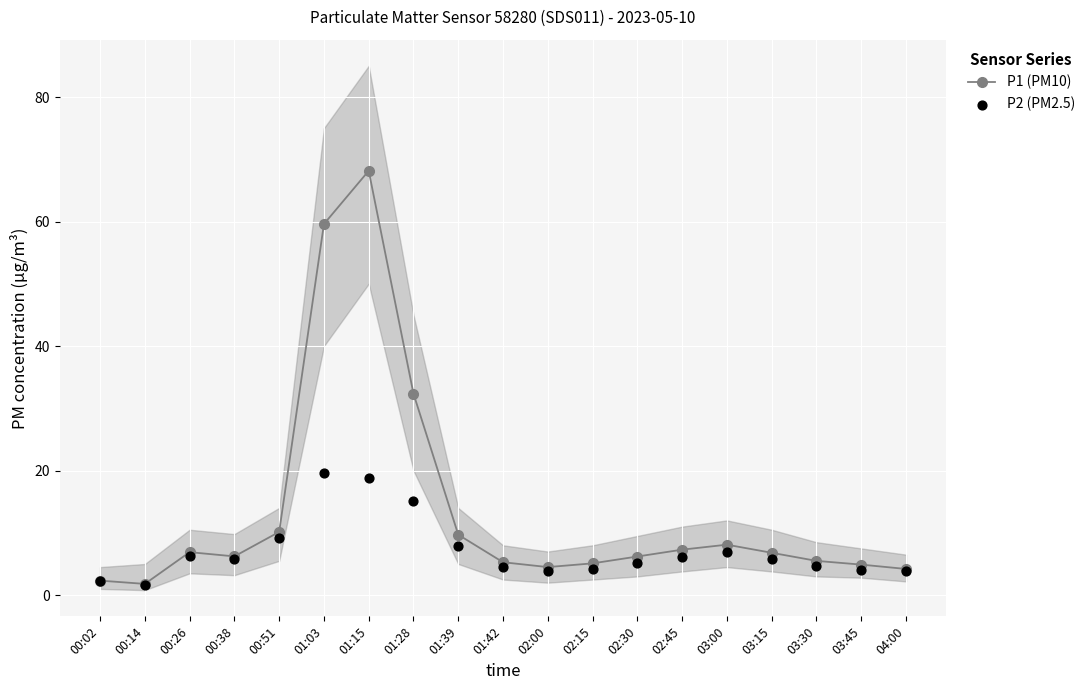

Is the value of P1 (PM10) at 02:45 greater than the value of P2 (PM2.5) at 04:00?

Yes